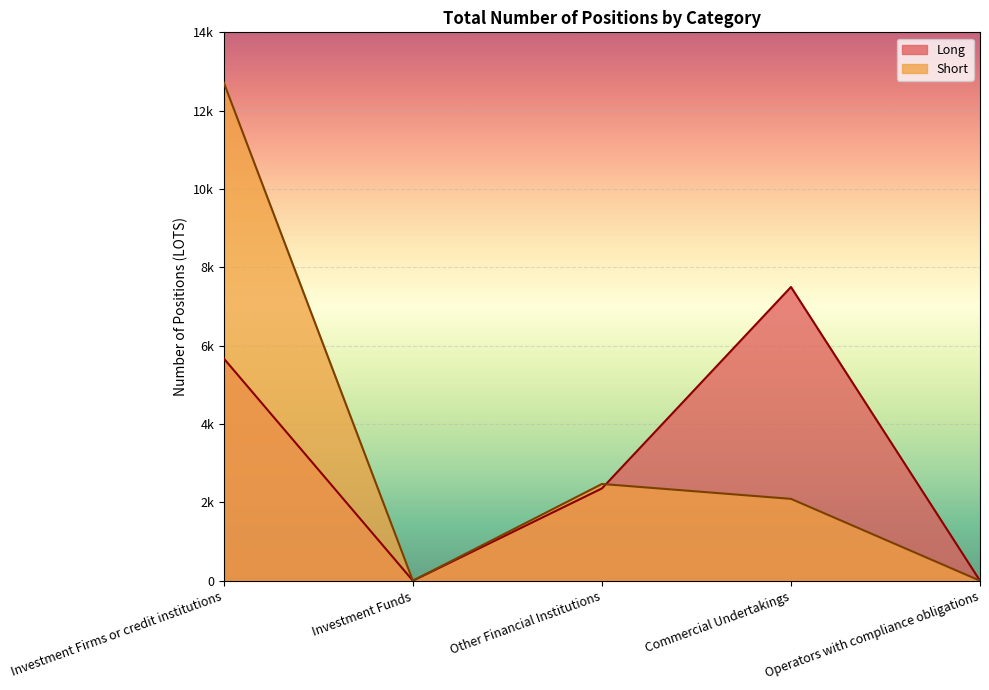

After their last crossing, which series has the higher values: Long or Short?

Long